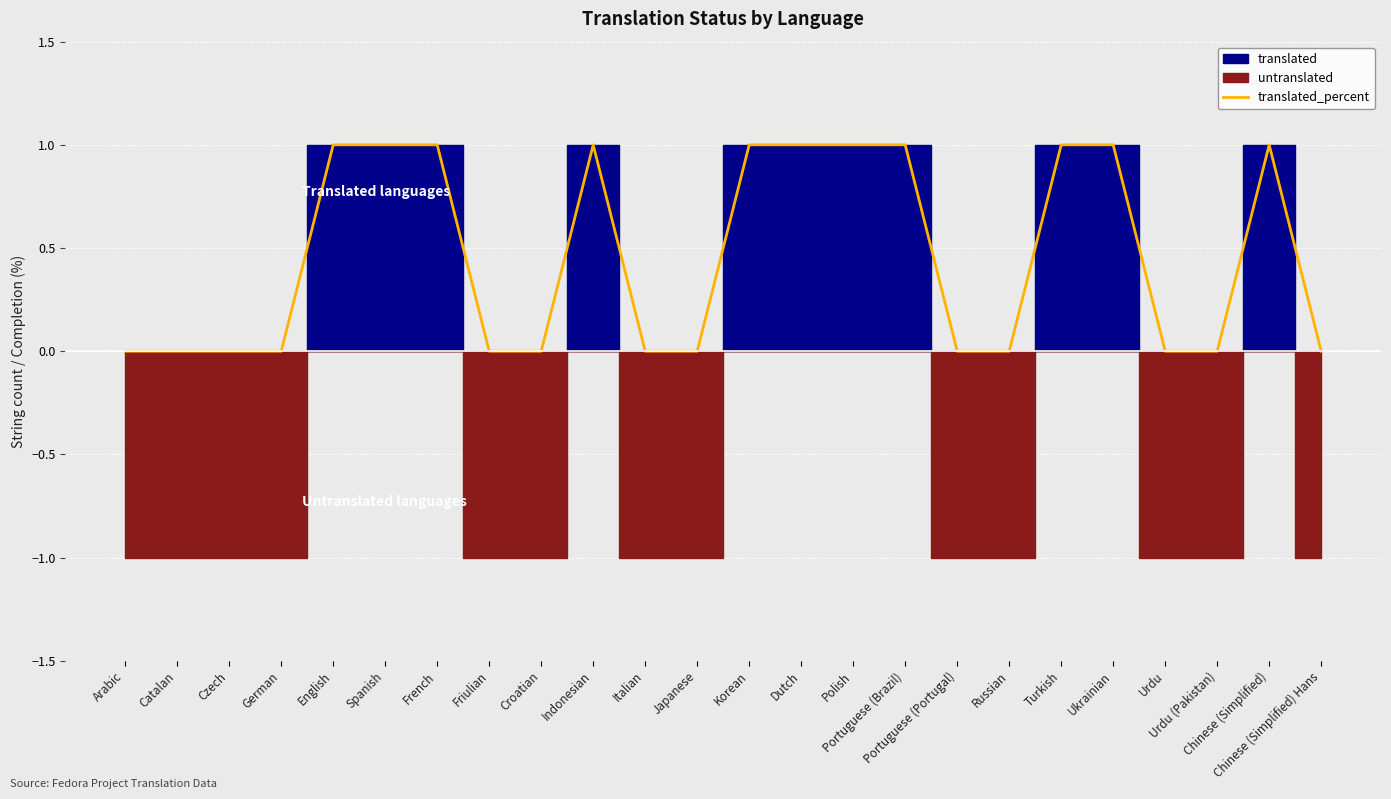

The value at Portuguese (Brazil) is 1. True or false?

True